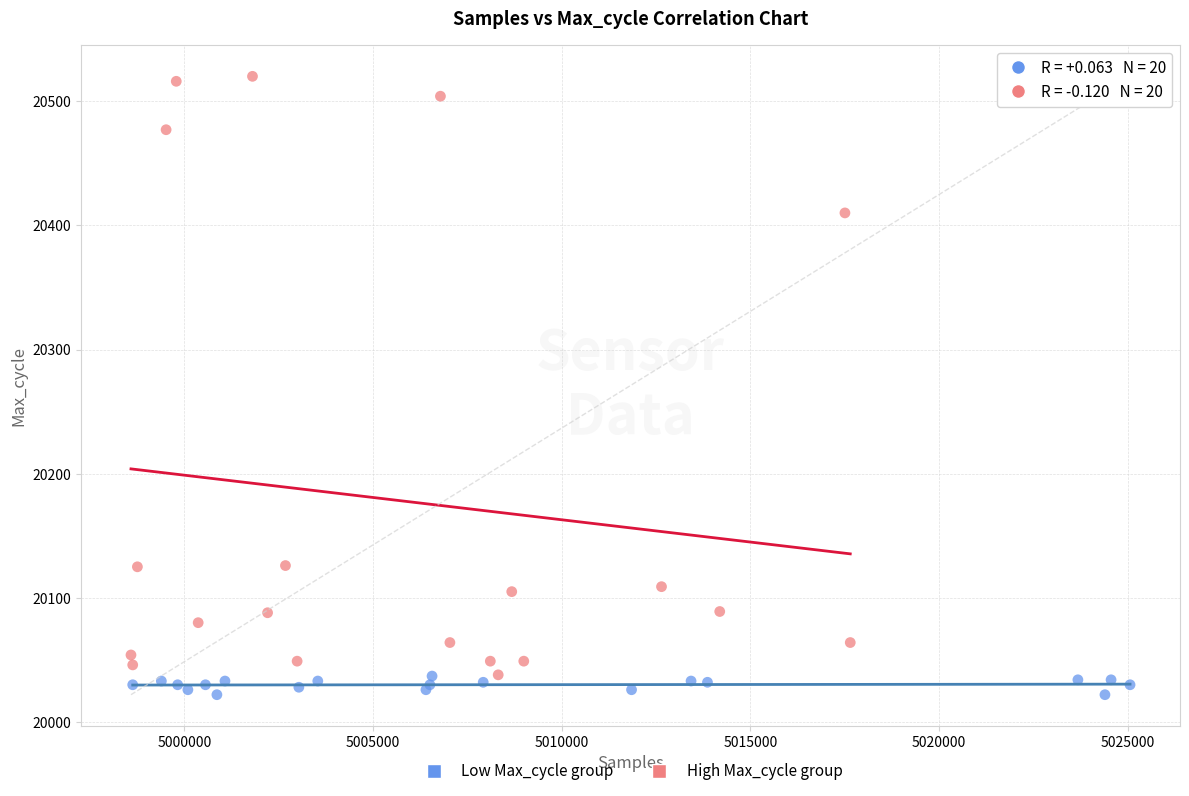

Which series reaches the maximum Y coordinate?

High Max_cycle group